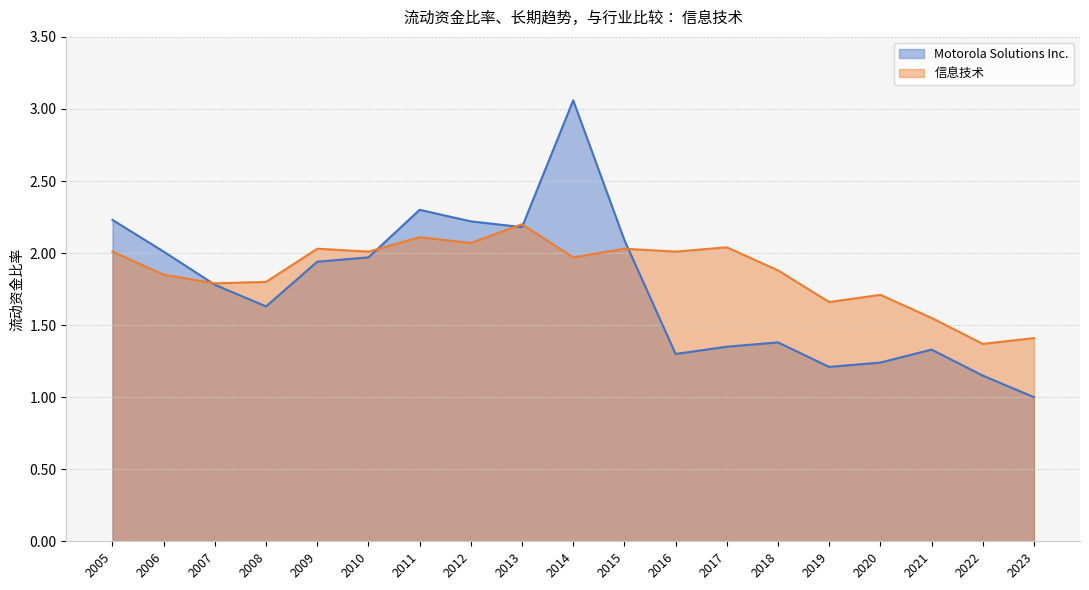

The 信息技术 series shows 1.1 at 2015. True or false?

False